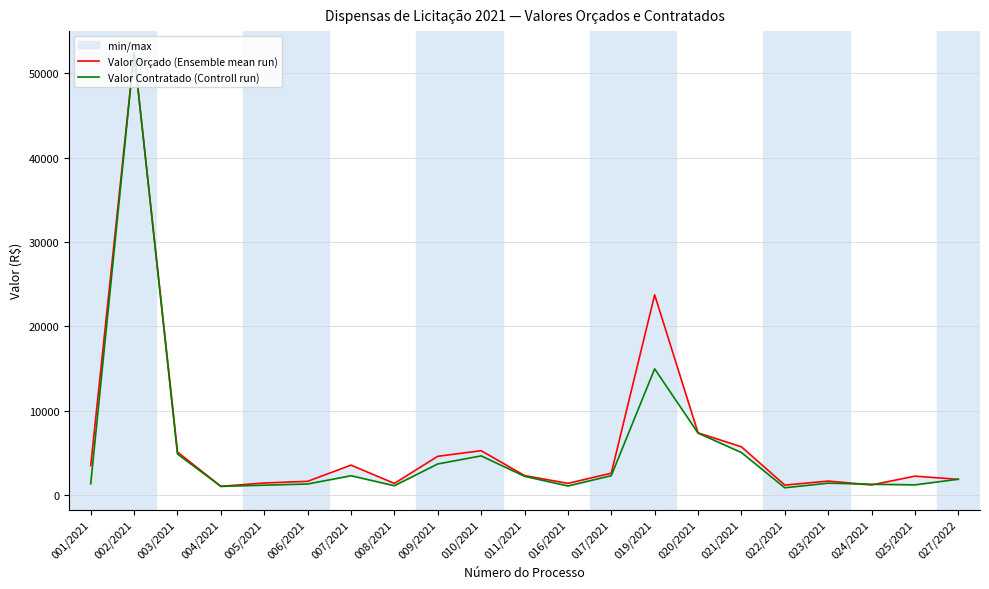

What is the maximum value for Valor Orçado (Ensemble mean run)?

52437.6